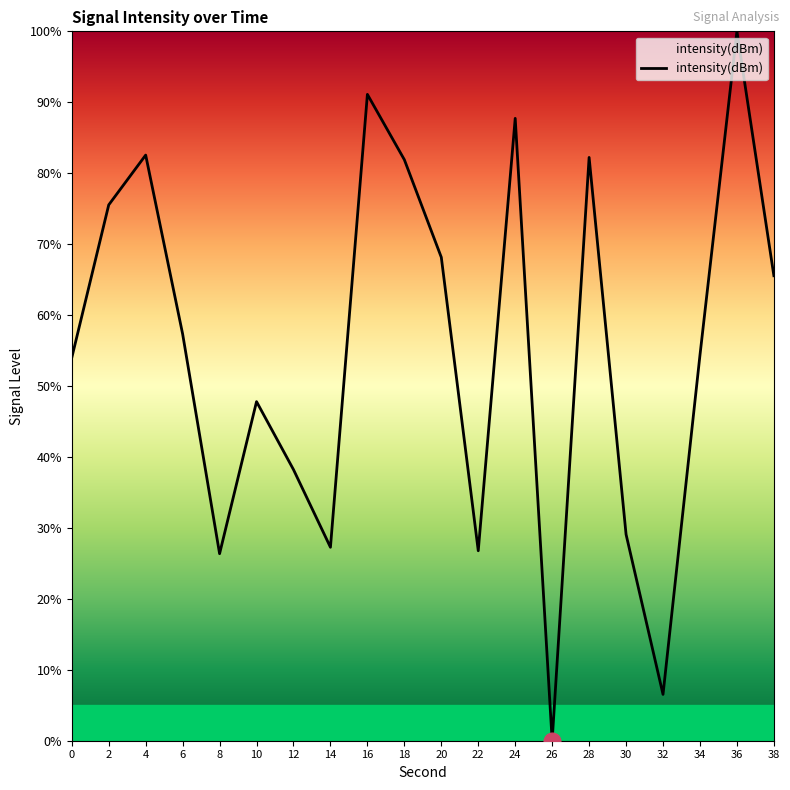

Is it true that the value at 6 is 95.6?

False